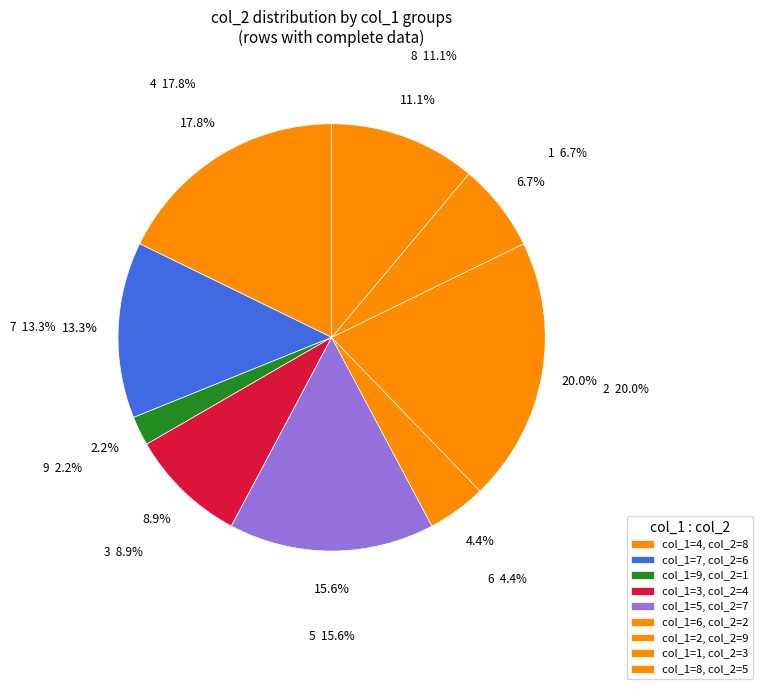

Which slice is the largest?

2